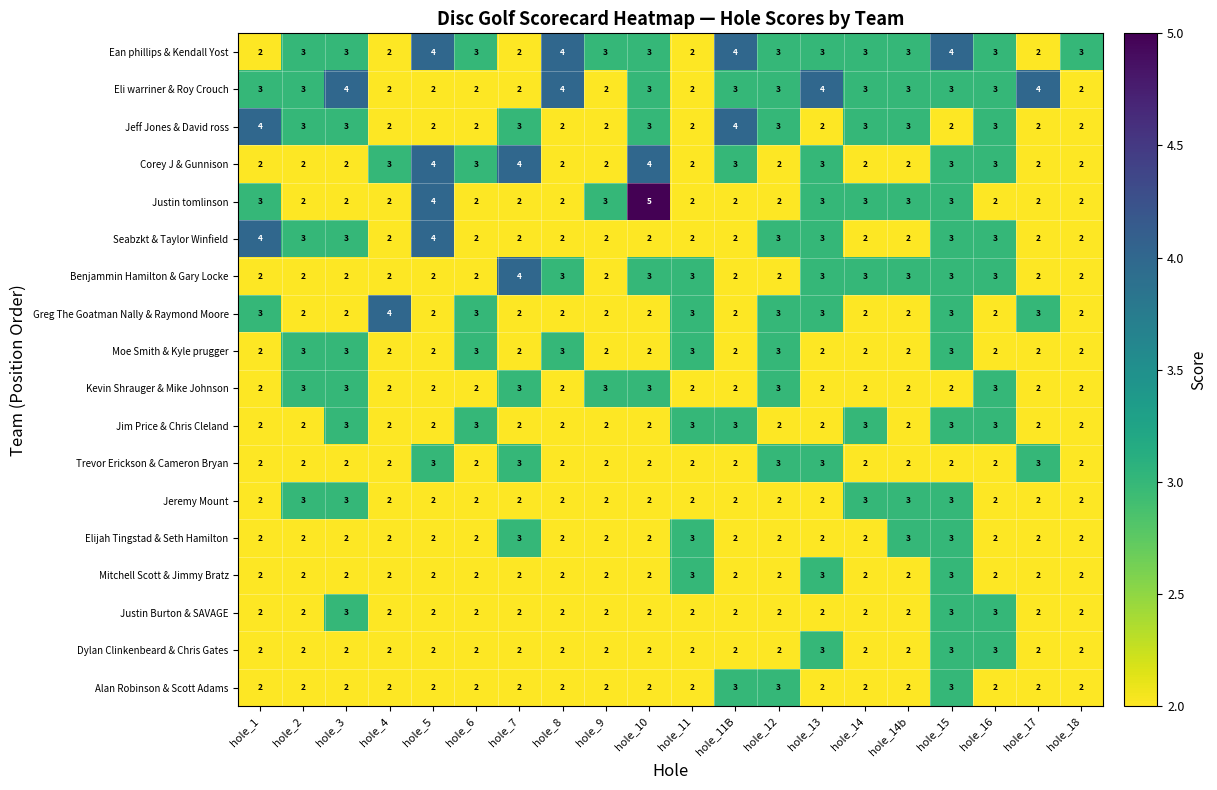

Count the Moe Smith & Kyle prugger values in the range 2 to 3.

20